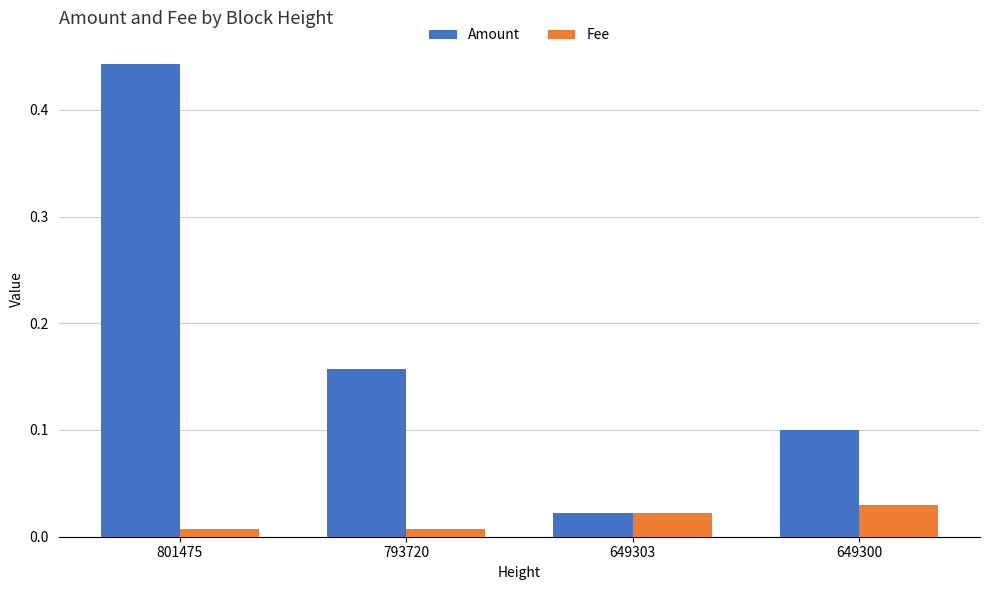

Which category has the highest value in the Fee series?

649300